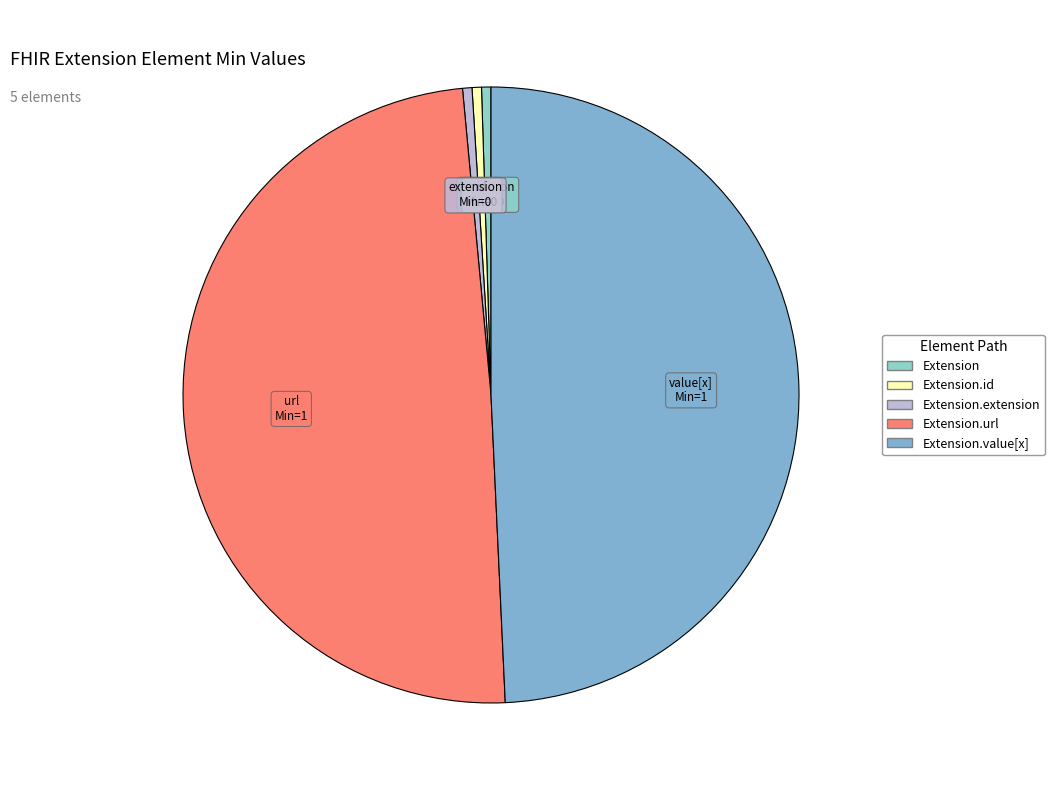

Is there any slice that represents more than half of the pie?

No